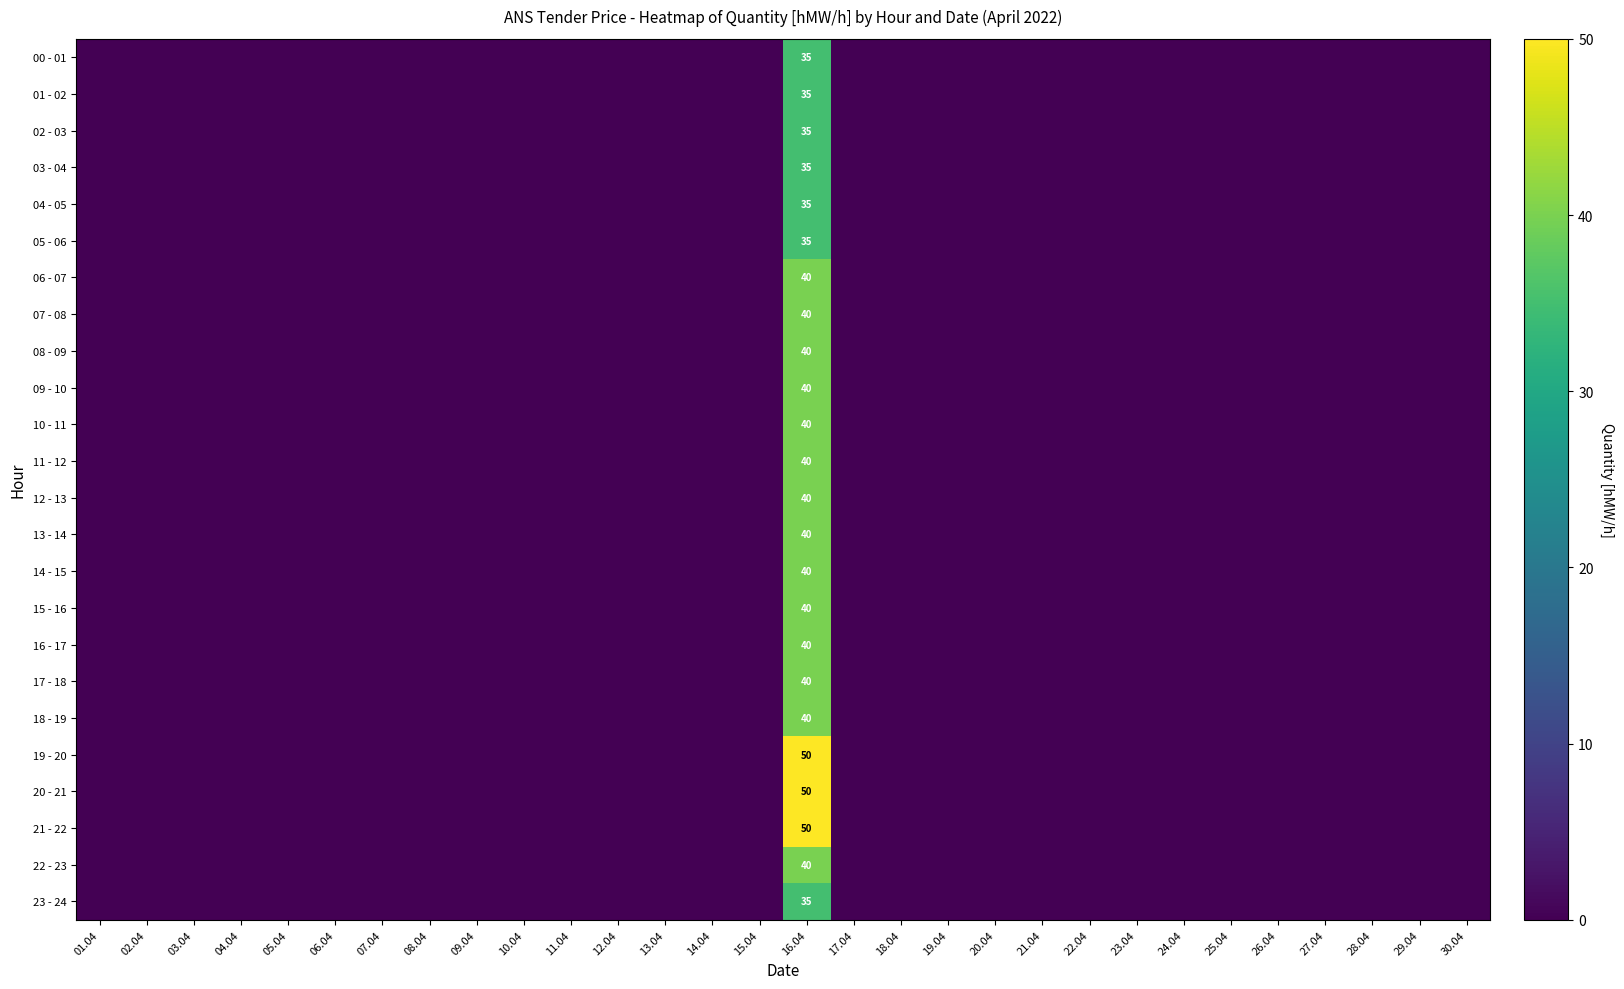

The value of 06 - 07 at 16.04 is 59. True or false?

False